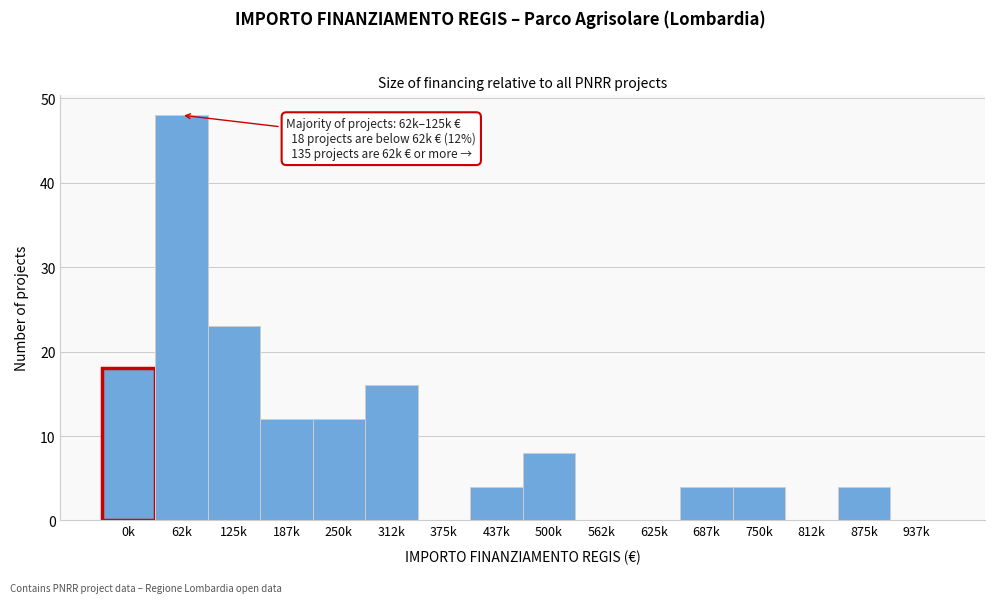

Reading right to left, transcribe all the data shown in this chart.

937k=0	875k=4	812k=0	750k=4	687k=4	625k=0	562k=0	500k=8	437k=4	375k=0	312k=16	250k=12	187k=12	125k=23	62k=48	0k=18